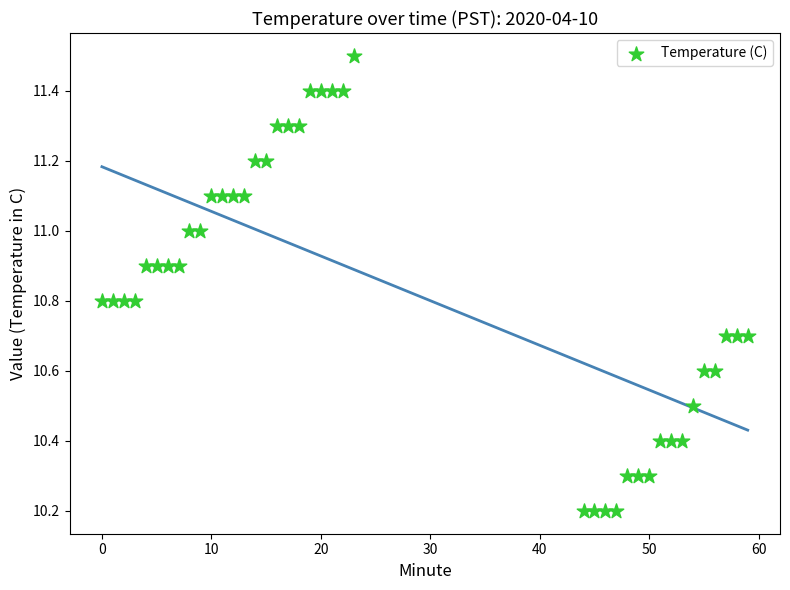

What is the range of X values (max minus min)?

59.0